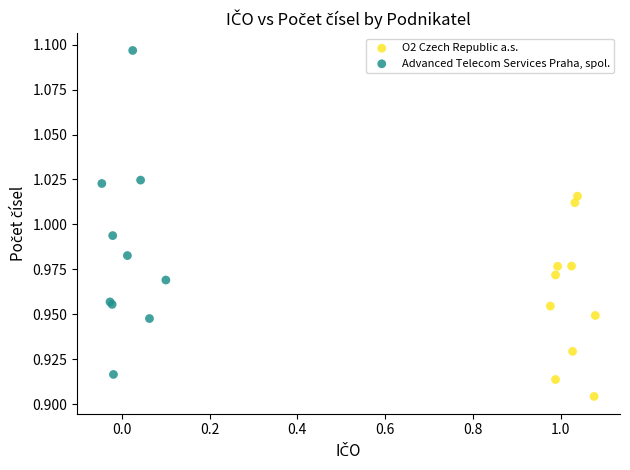

Which series reaches the minimum Y coordinate?

O2 Czech Republic a.s.